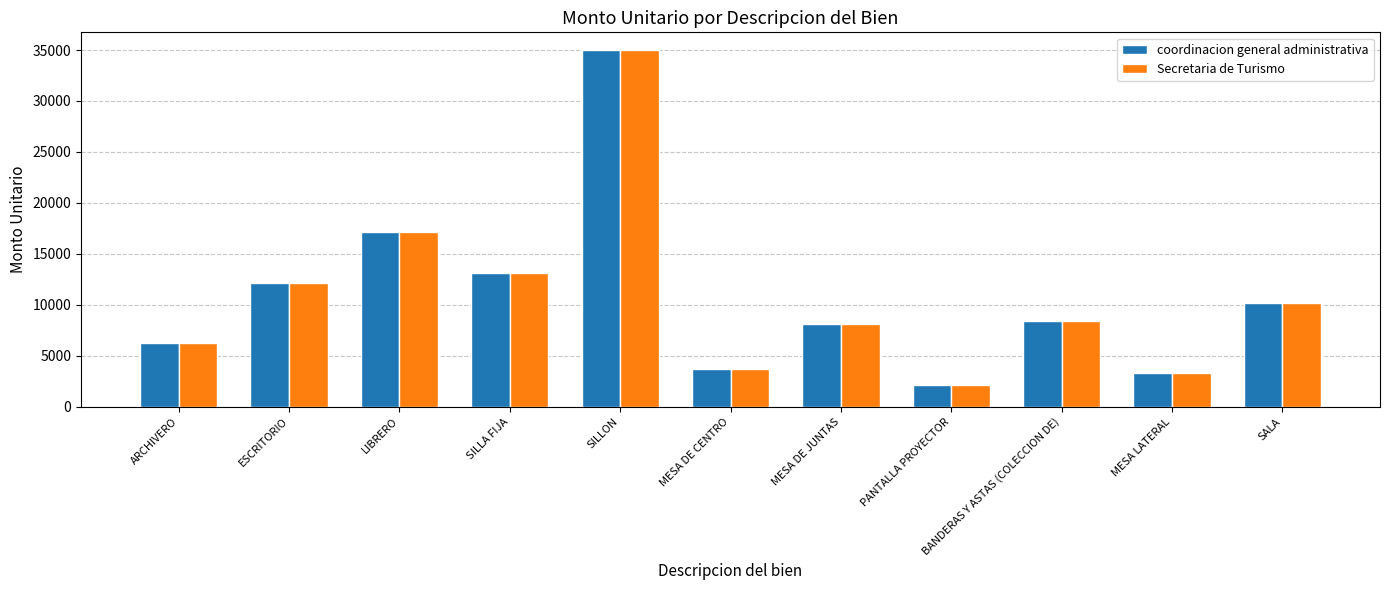

What value does the coordinacion general administrativa series have at BANDERAS Y ASTAS (COLECCION DE)?

8456.4